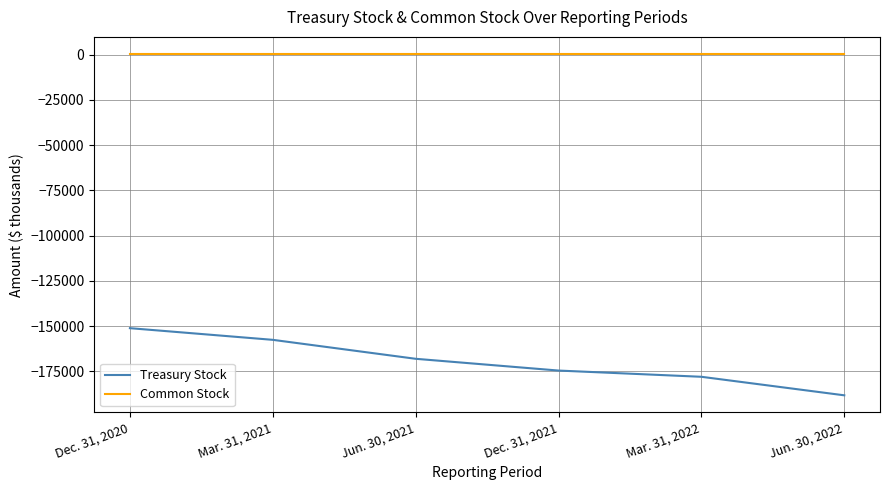

Does the chart display data point markers on the line(s)?

No